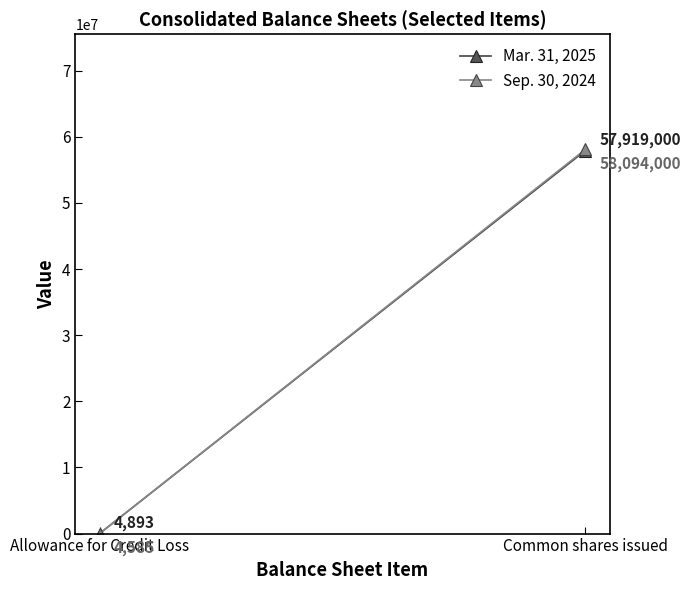

How many data points does each series have?

2